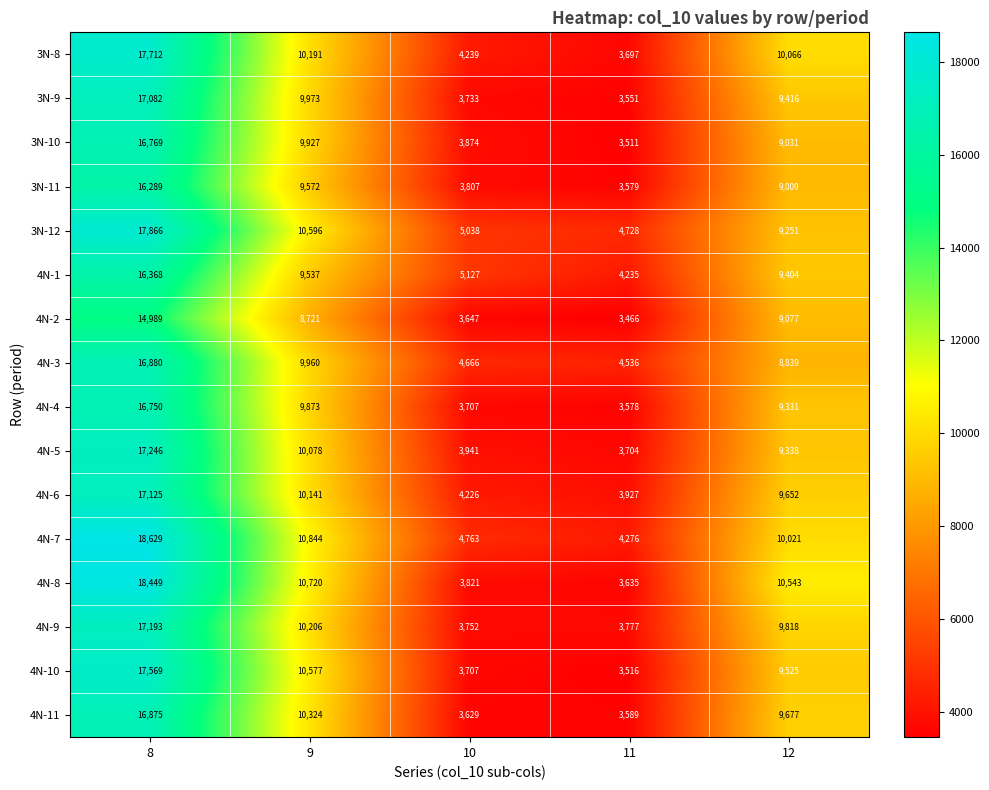

At which label does 3N-9 first exceed 9416?

8